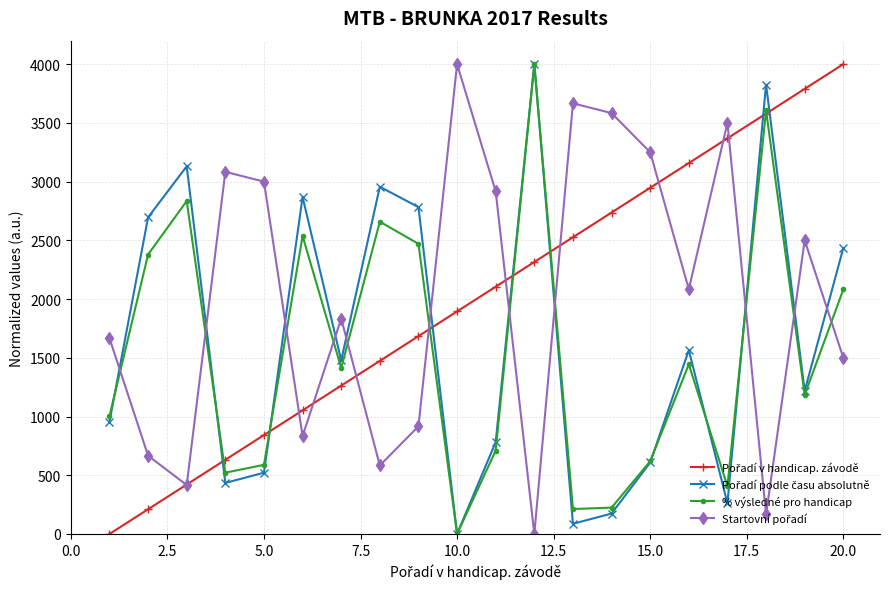

How many lines are shown in the chart?

4